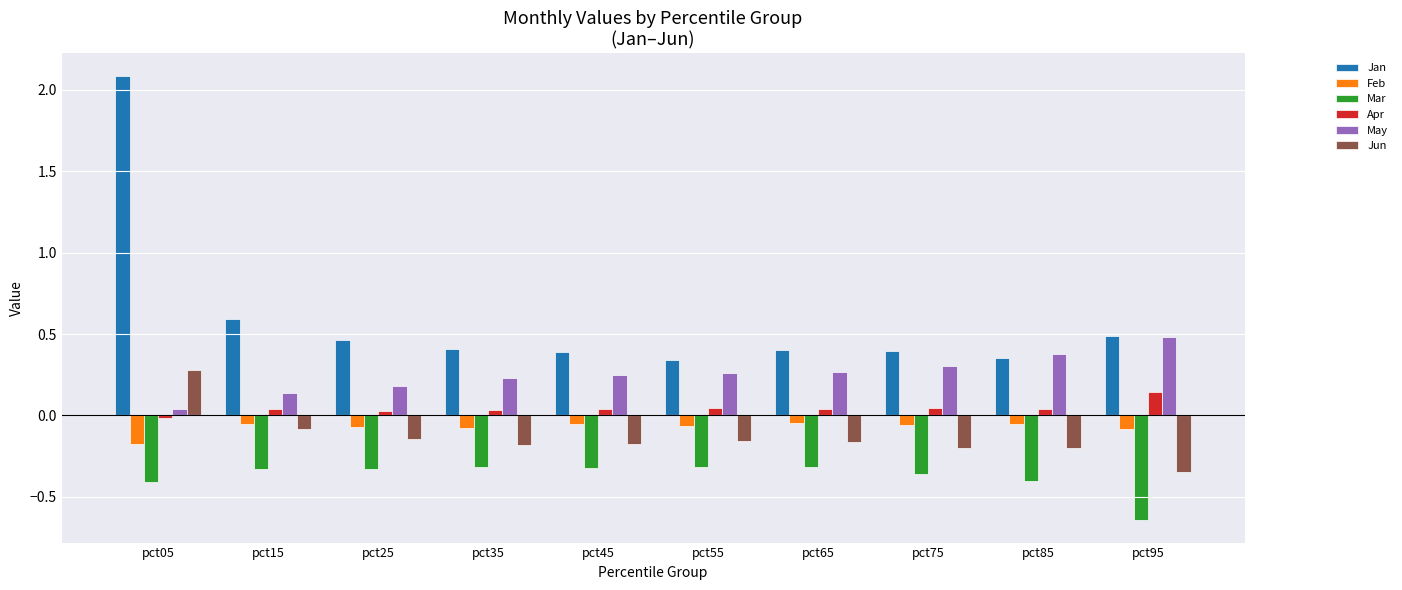

Which series has the widest spread of values?

Jan